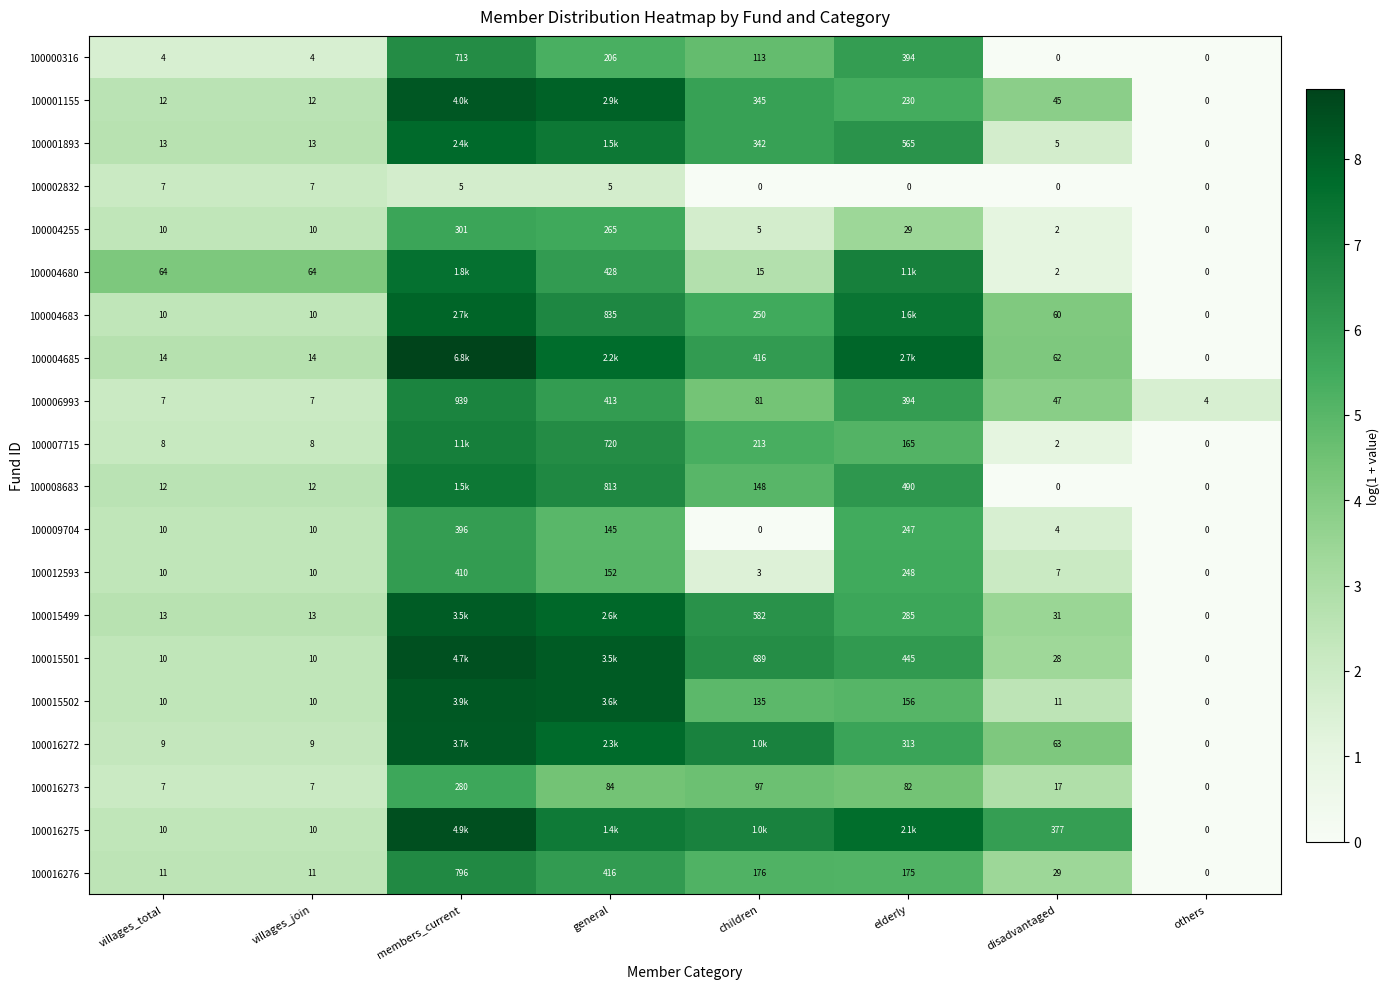

Between villages_total and children, which is larger?

children